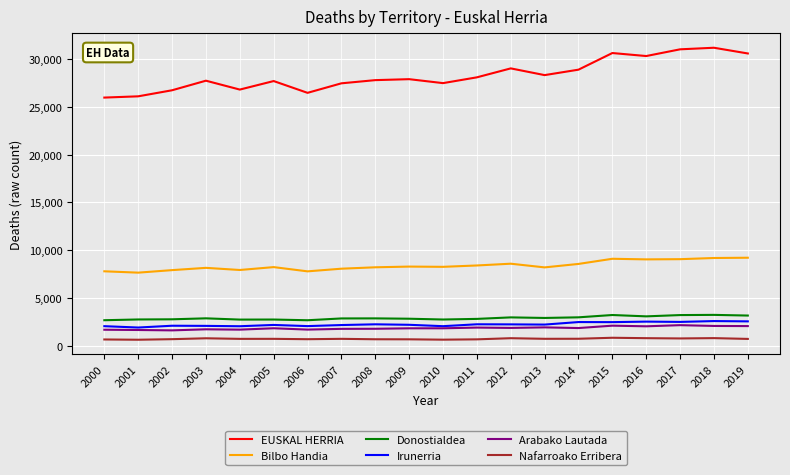

In Donostialdea, how many points are higher than both neighbors (excluding endpoints)?

6